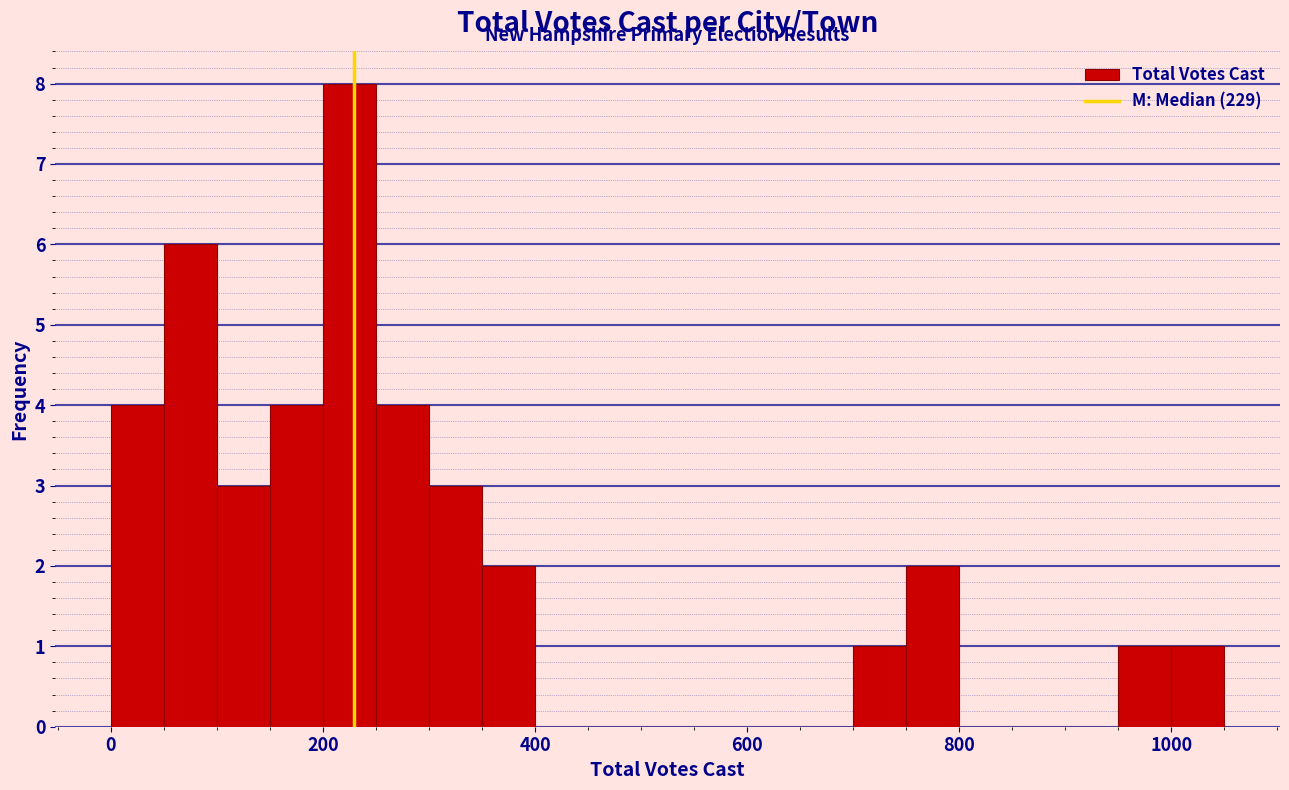

Read against the x-axis, roughly where is the centre of the tallest bar?

220